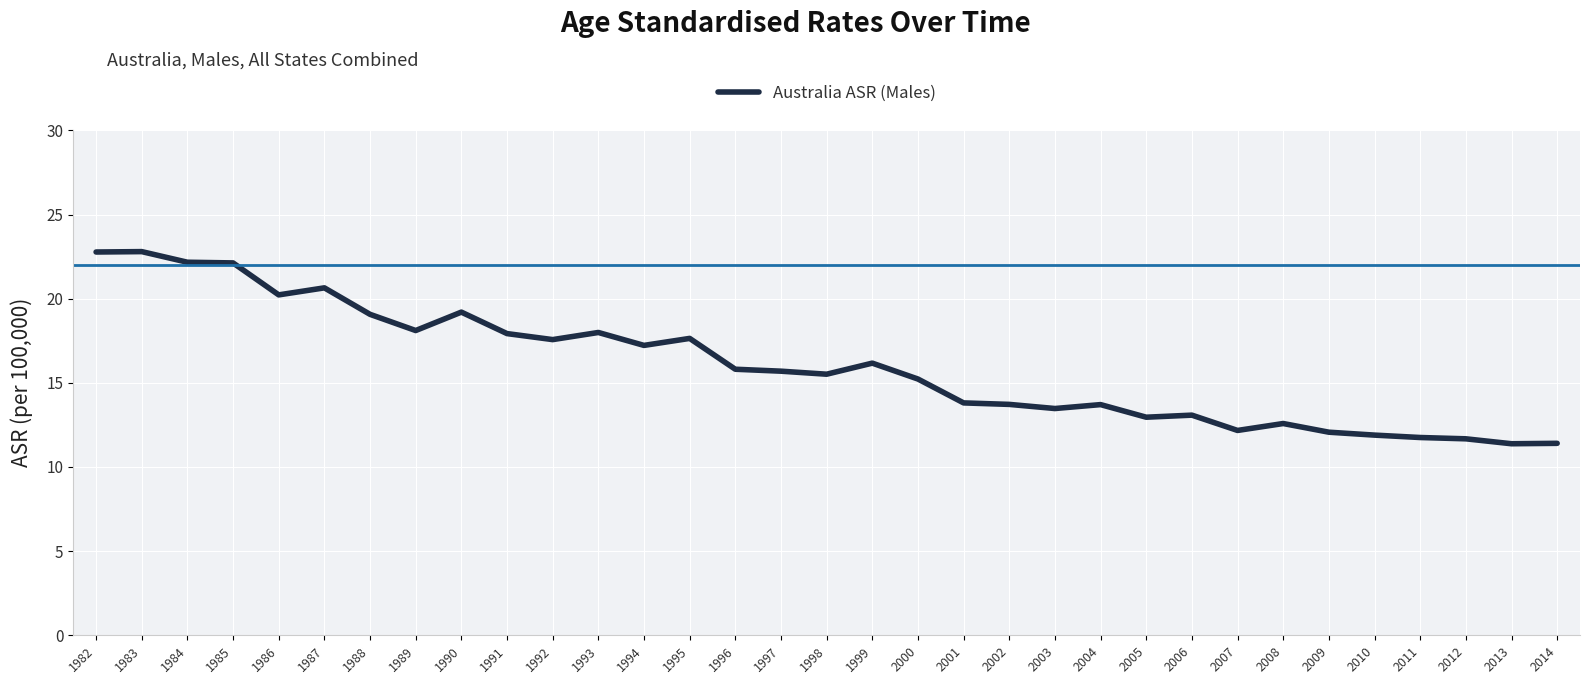

Which has a higher value, 1993 or 2005?

1993